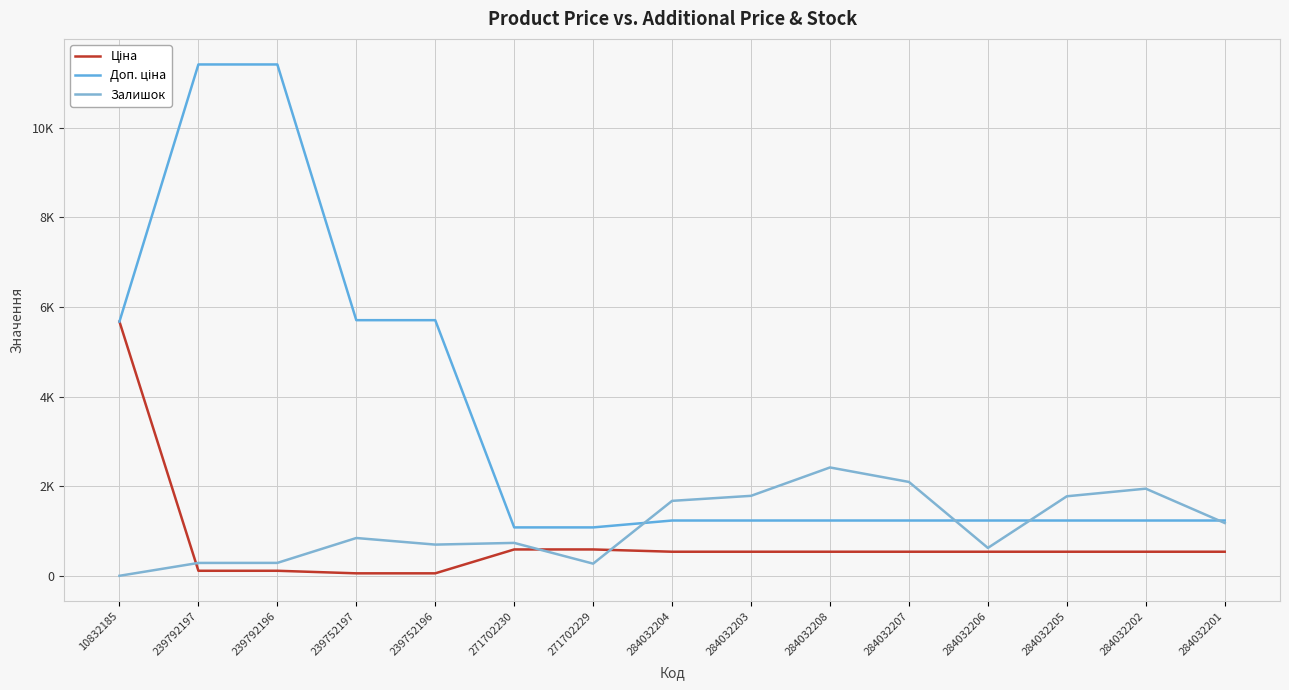

Does the chart display data point markers on the line(s)?

No